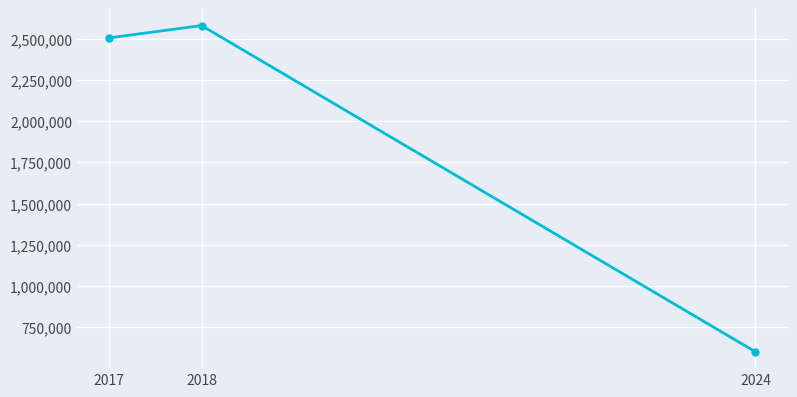

True or false: the data shows 2581578 at 2018.

True